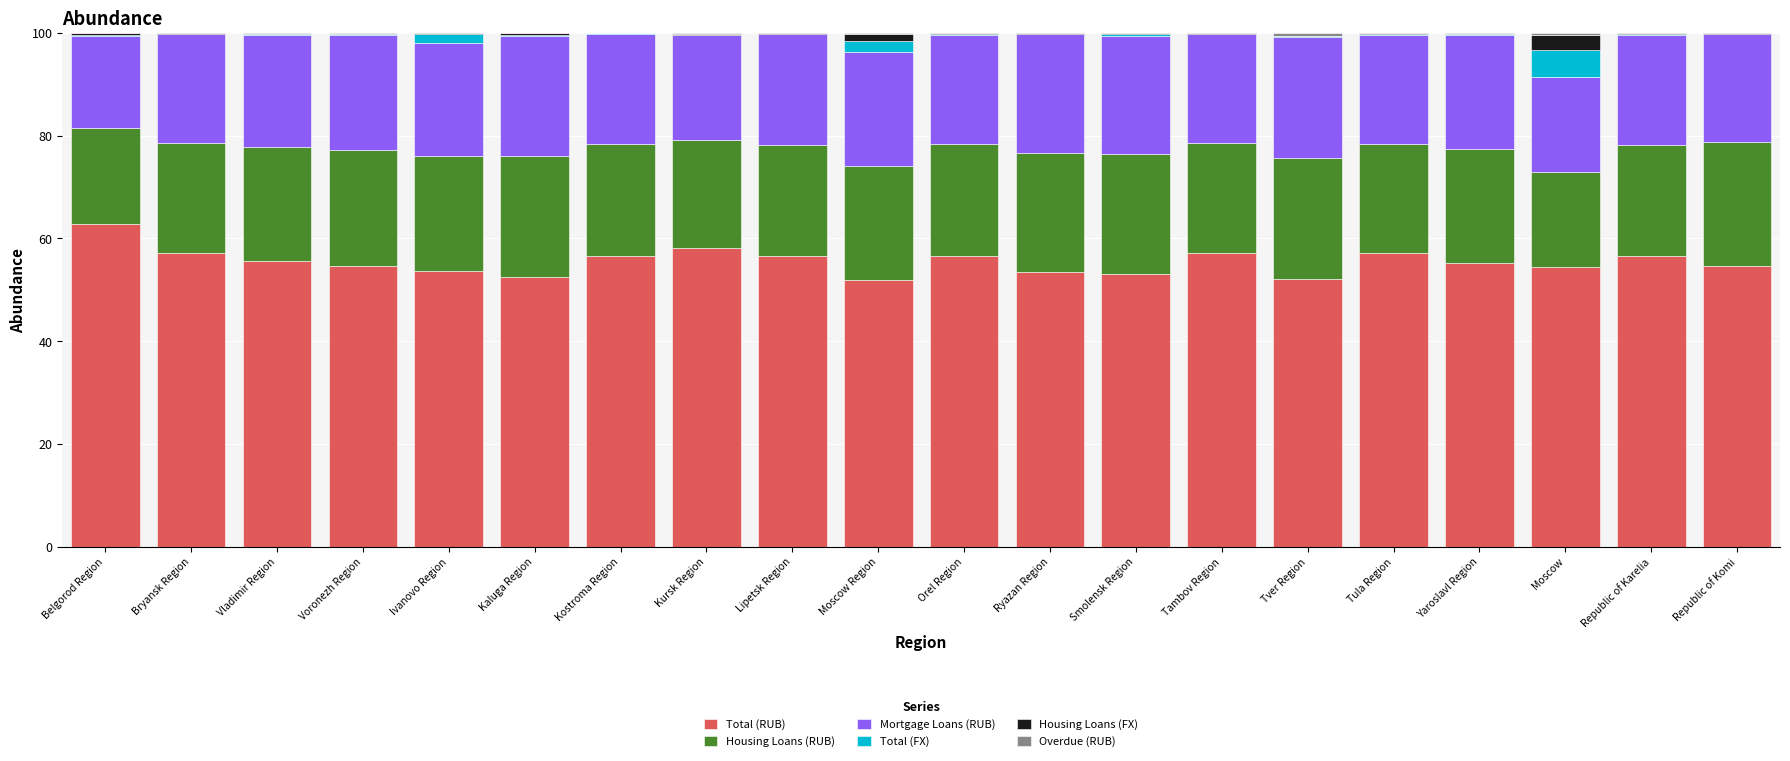

Is it true that Total (RUB) equals 53.8 at Ivanovo Region?

True